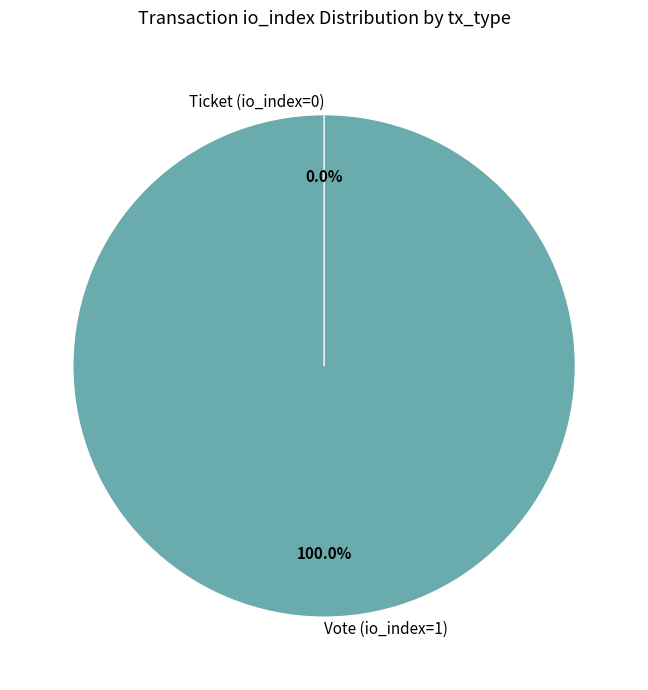

What is the total percentage of Vote (io_index=1) and Ticket (io_index=0)?

100.0%